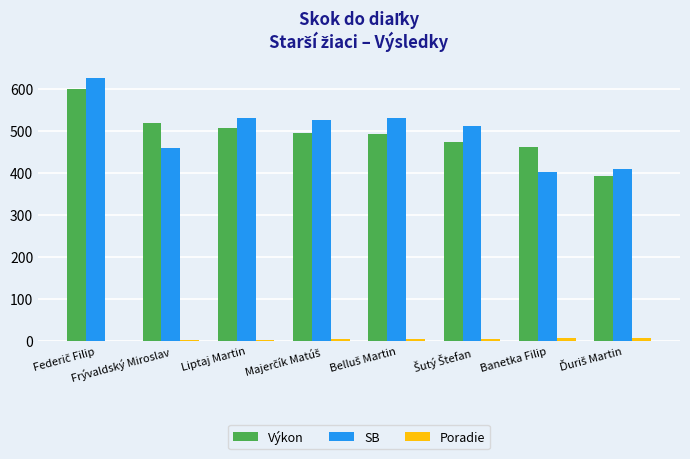

The Výkon series shows 237 at Liptaj Martin. True or false?

False